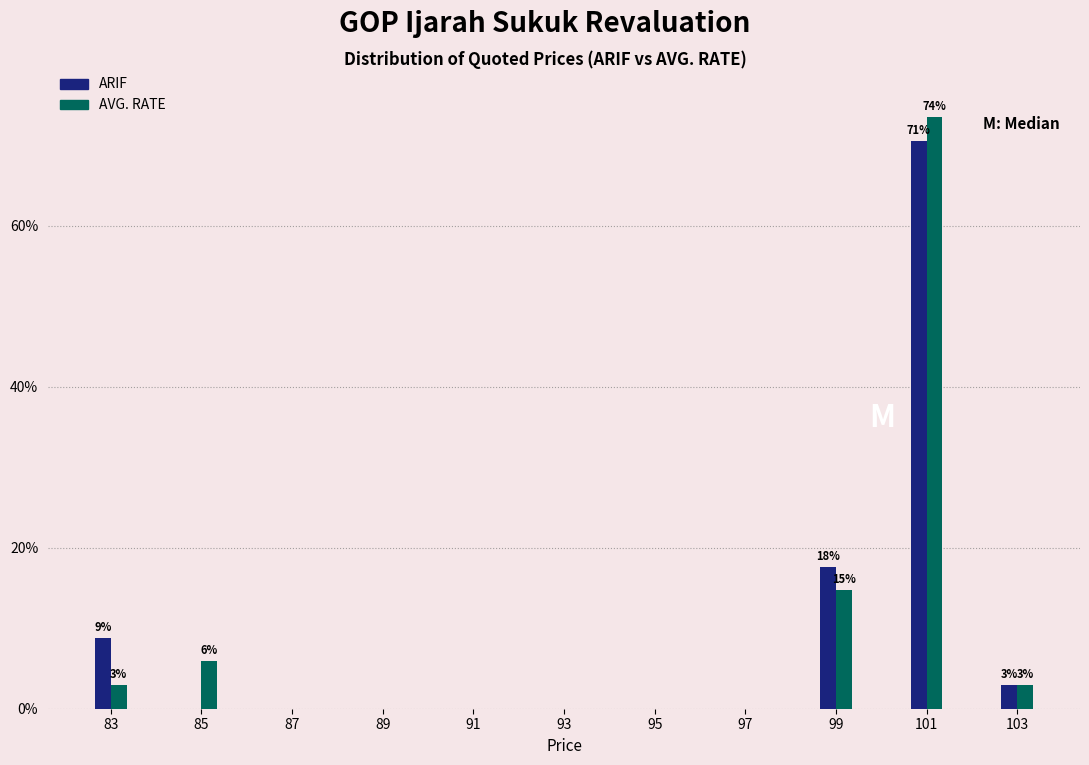

What are all the series names shown in the legend?

ARIF, AVG. RATE